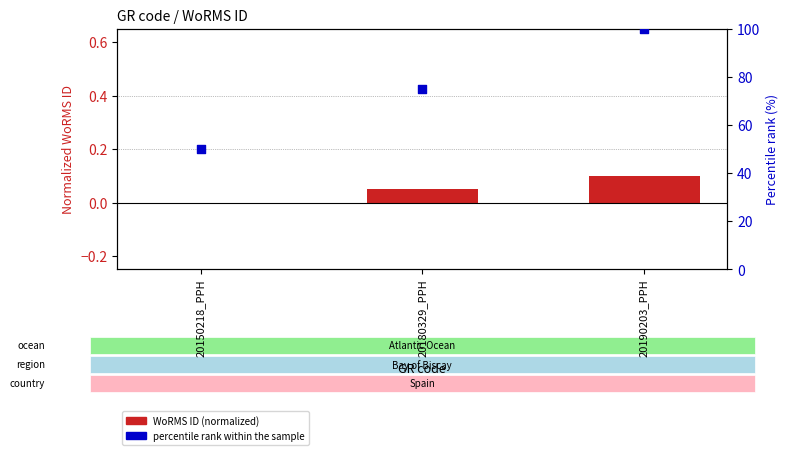

Is the value of WoRMS ID (normalized) at 20190203_PPH greater than the value of Percentile rank within sample at 20190203_PPH?

No